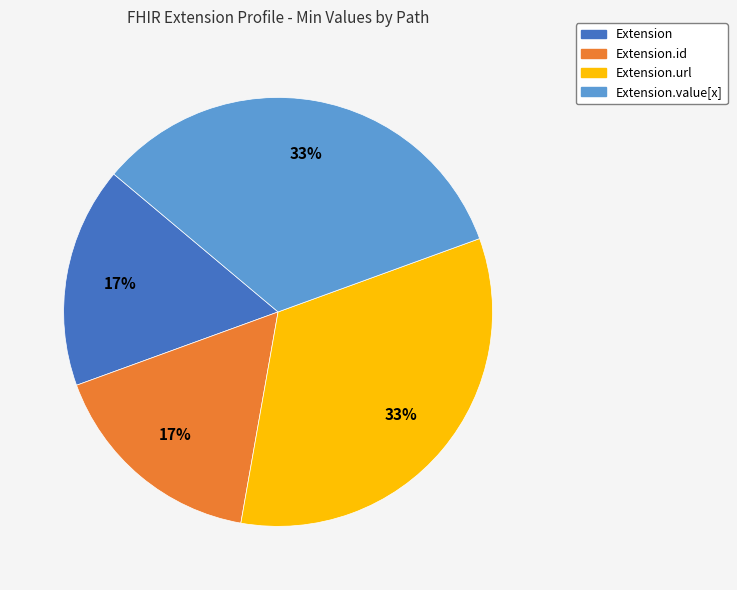

How many segments does this pie chart have?

4